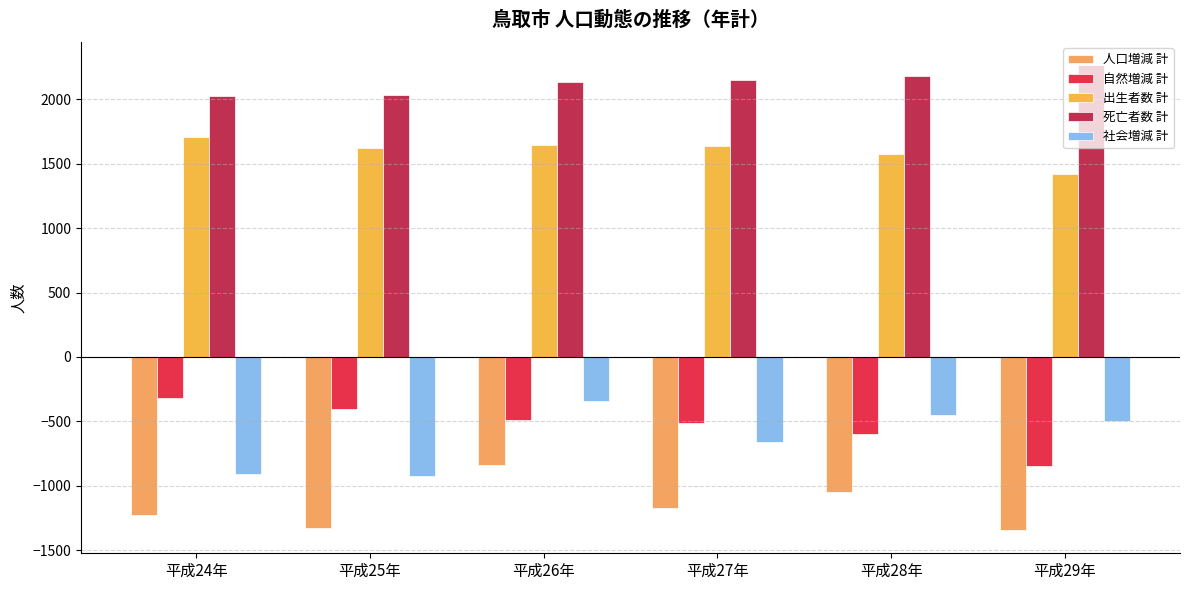

How many bars are there in total?

30